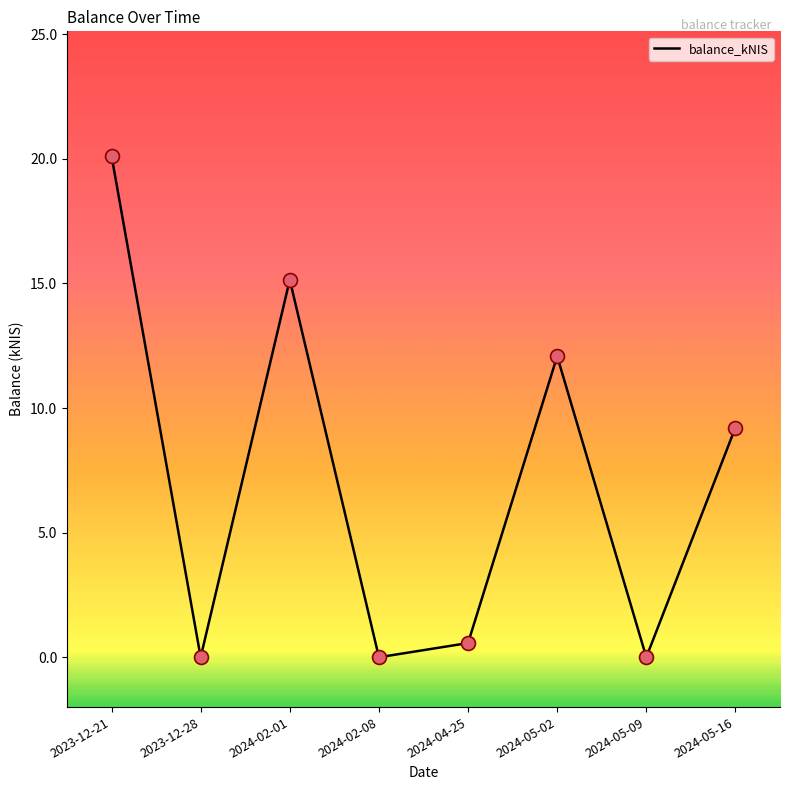

Which has a higher value, 2024-02-01 or 2024-05-02?

2024-02-01